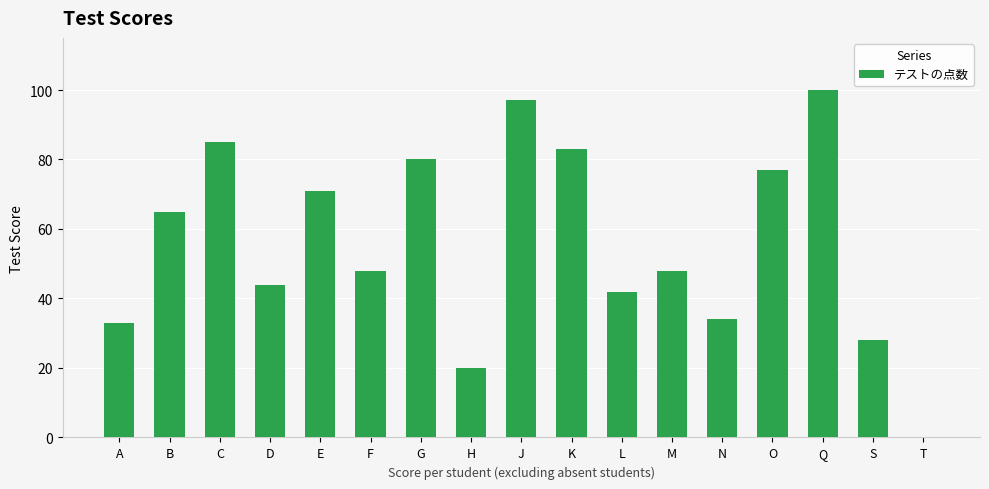

What is the sum of the values at J and C?

182